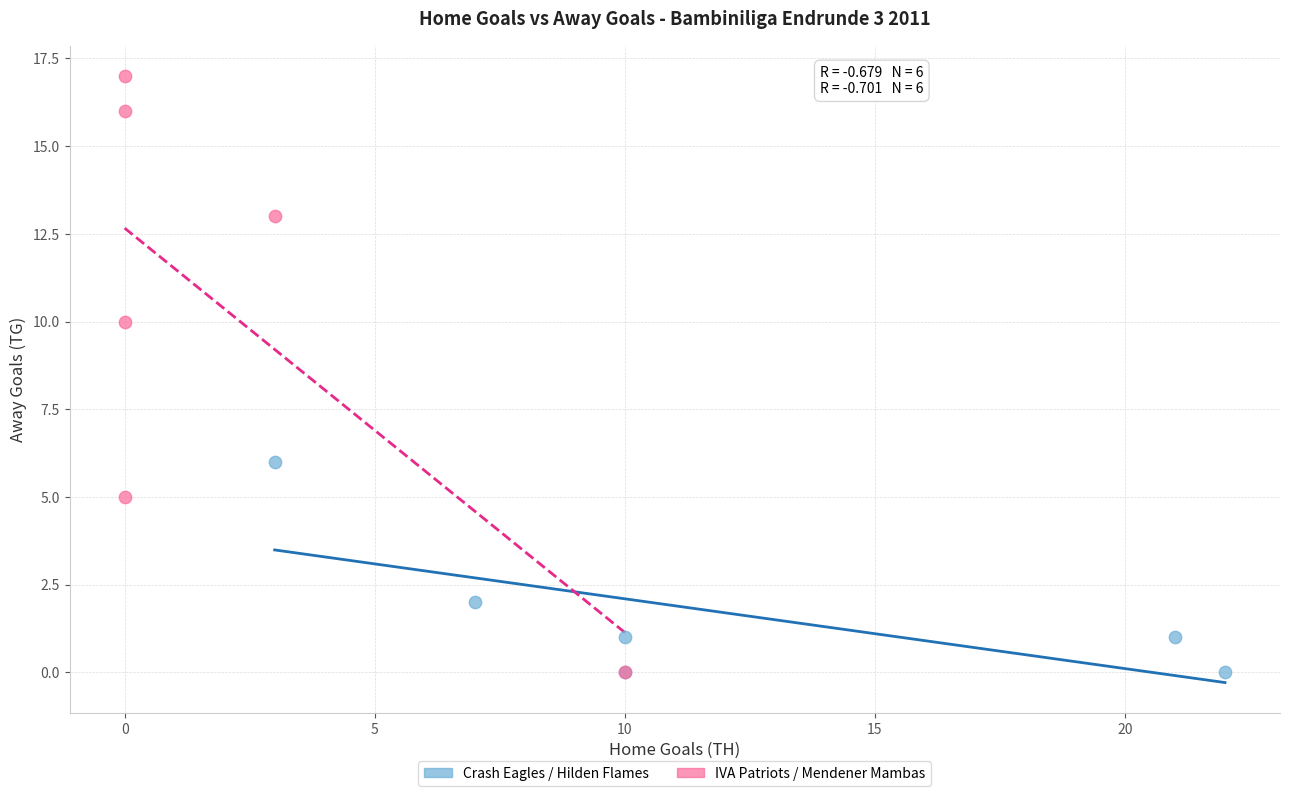

What are all the series names shown in the legend?

Crash Eagles / Hilden Flames, IVA Patriots / Mendener Mambas